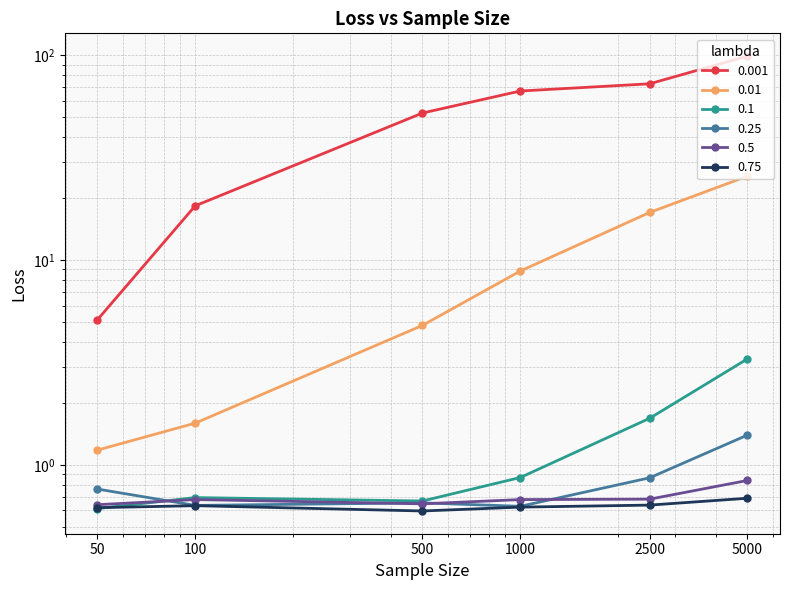

At which category does 0.75 reach its first local valley?

500